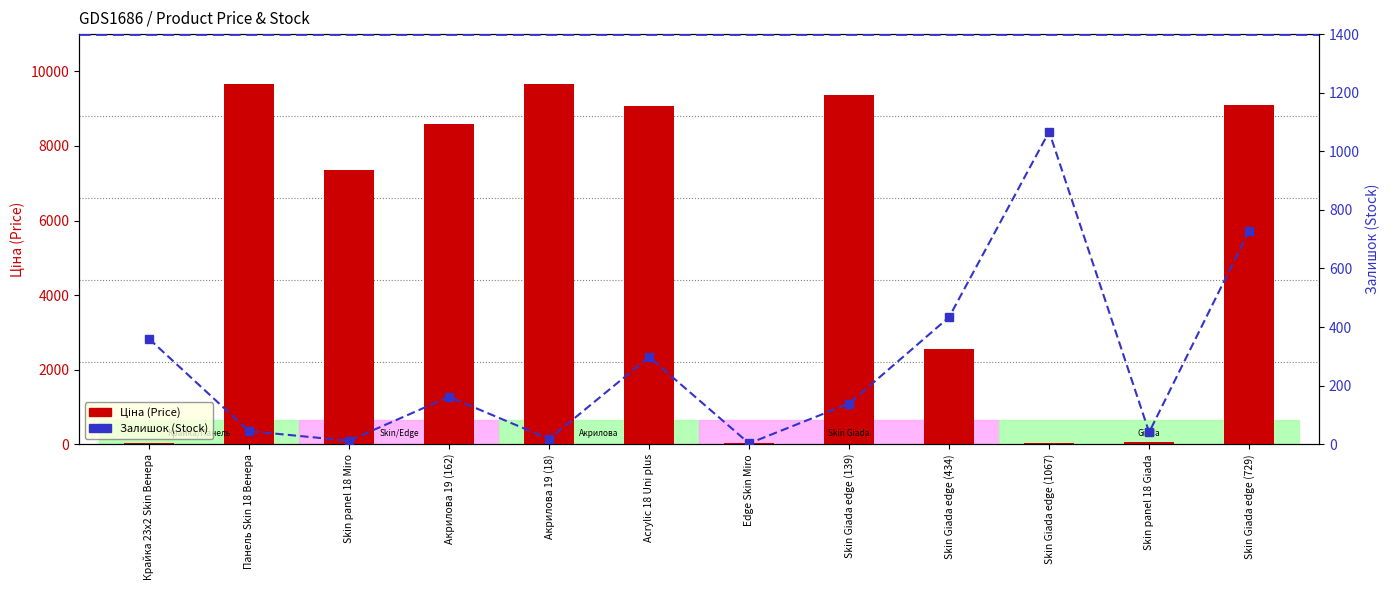

List the labels in order of Ціна (Price) value, smallest first.

Edge Skin Miro, Skin Giada edge (1067), Крайка 23x2 Skin Венера, Skin panel 18 Giada, Skin Giada edge (434), Skin panel 18 Miro, Акрилова 19 (162), Acrylic 18 Uni plus, Skin Giada edge (729), Skin Giada edge (139), Панель Skin 18 Венера, Акрилова 19 (18)